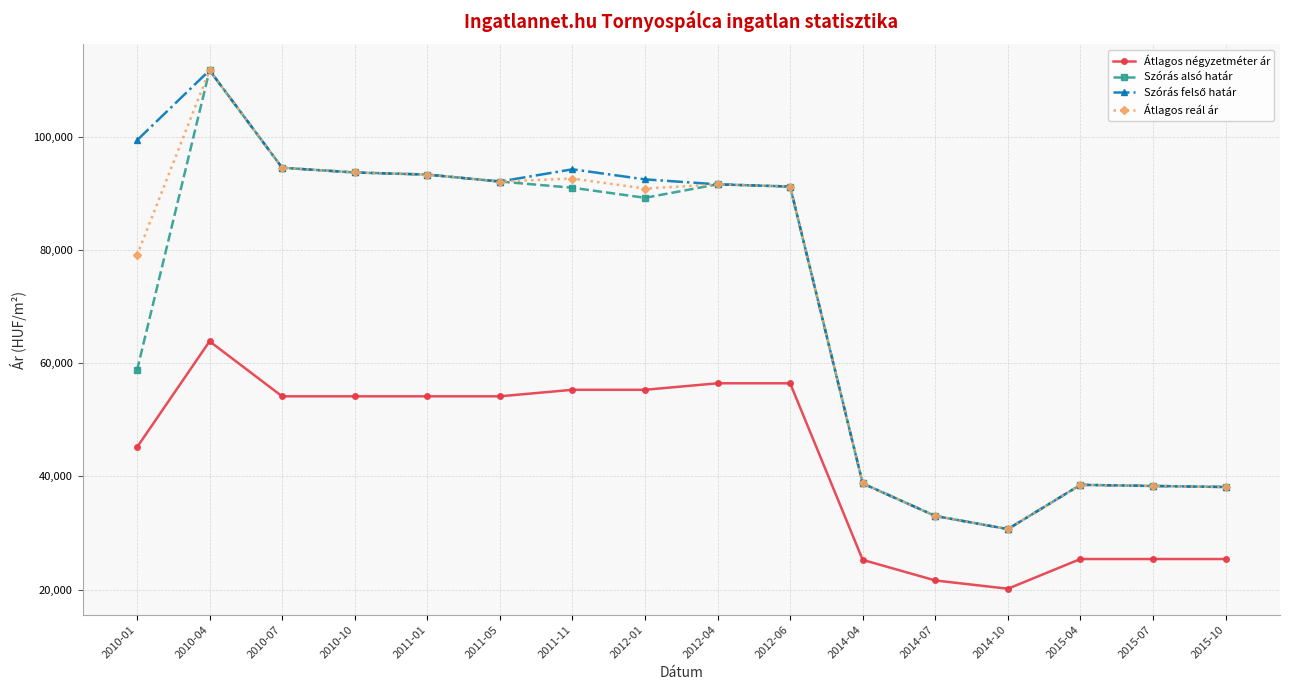

What is the value of the Szórás alsó határ point at the 3rd from the left?

94569